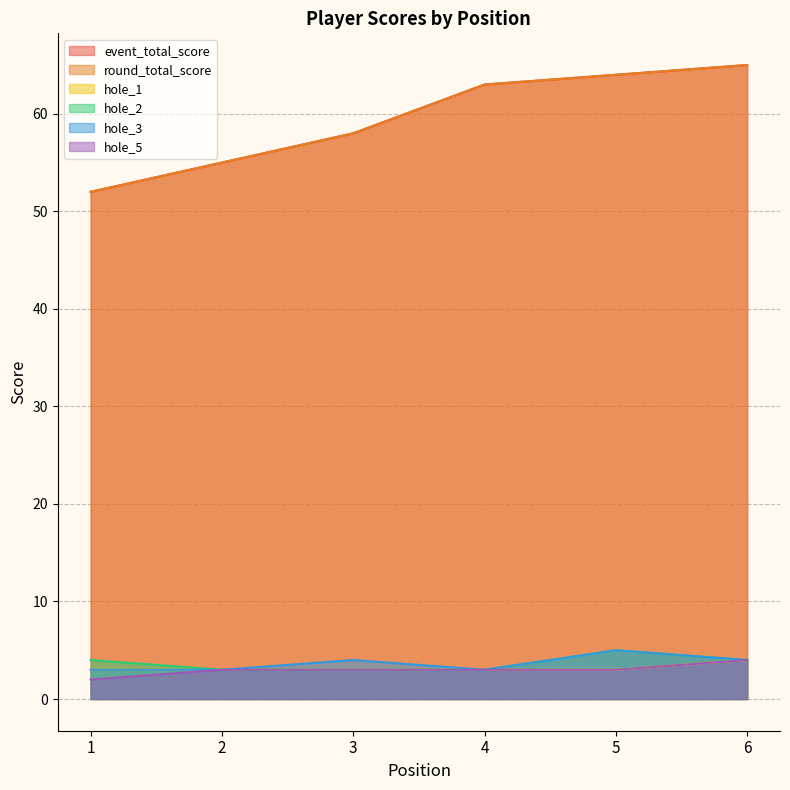

Does the chart have visible grid lines?

Yes